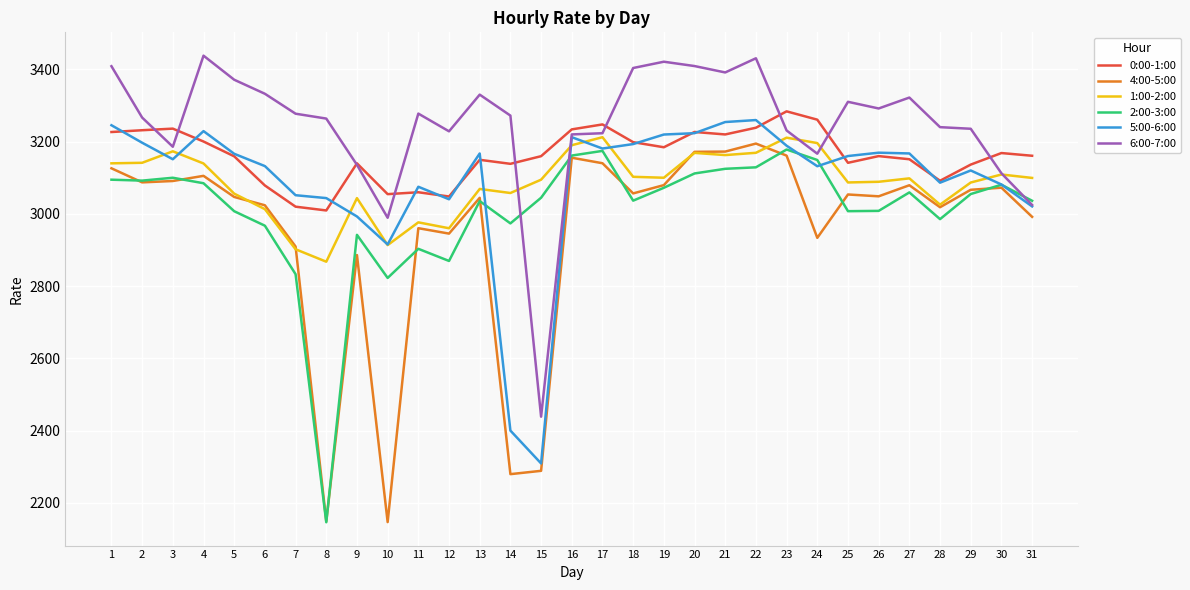

What is the spread (max minus min) of values at 13?

294.6